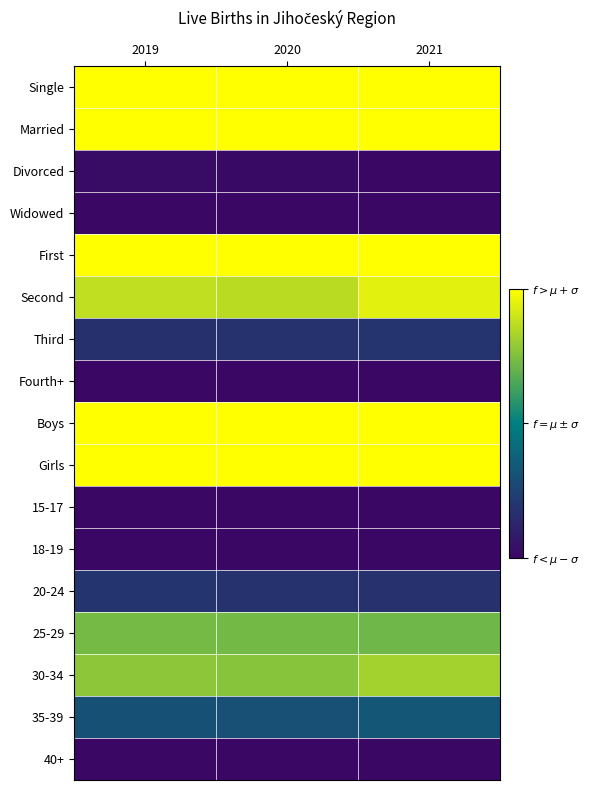

Between 2020 and 2021, which series saw the biggest shift?

Second